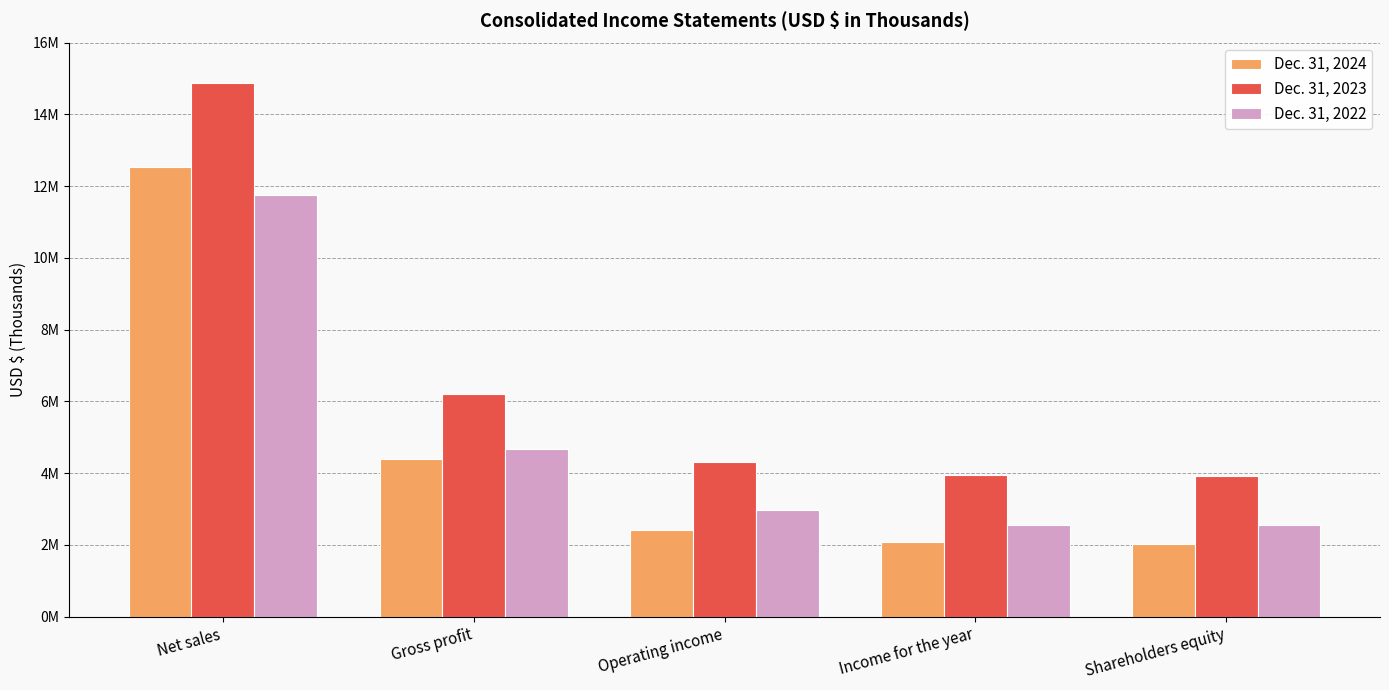

At which label does Dec. 31, 2022 first exceed 2963275?

Net sales